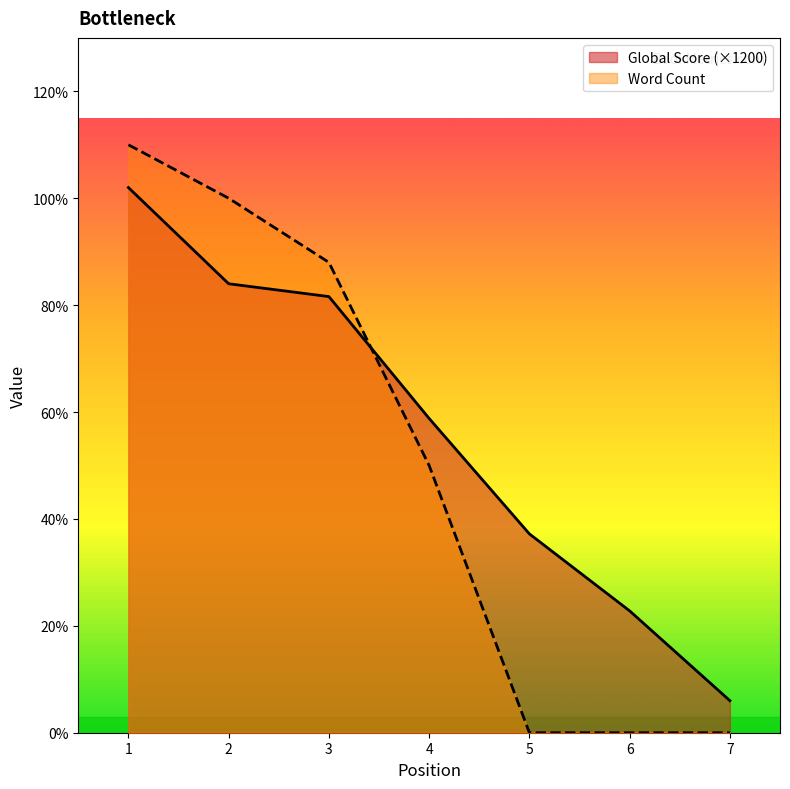

At which category is the sum across all series the highest?

1